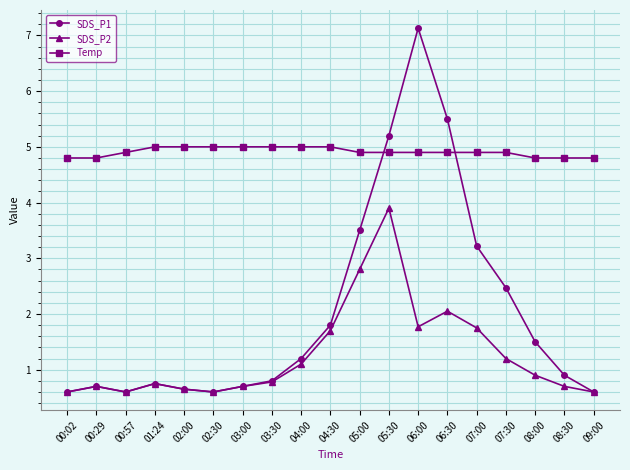

How many lines are shown in the chart?

3